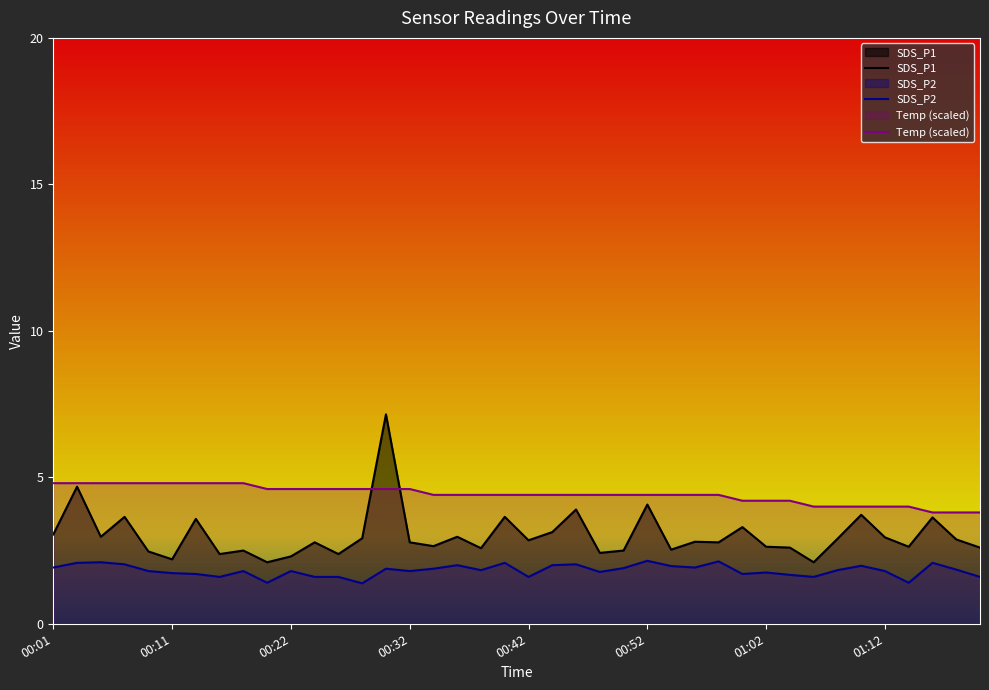

At 00:13, list the series in order from smallest to largest.

SDS_P2, SDS_P1, Temp